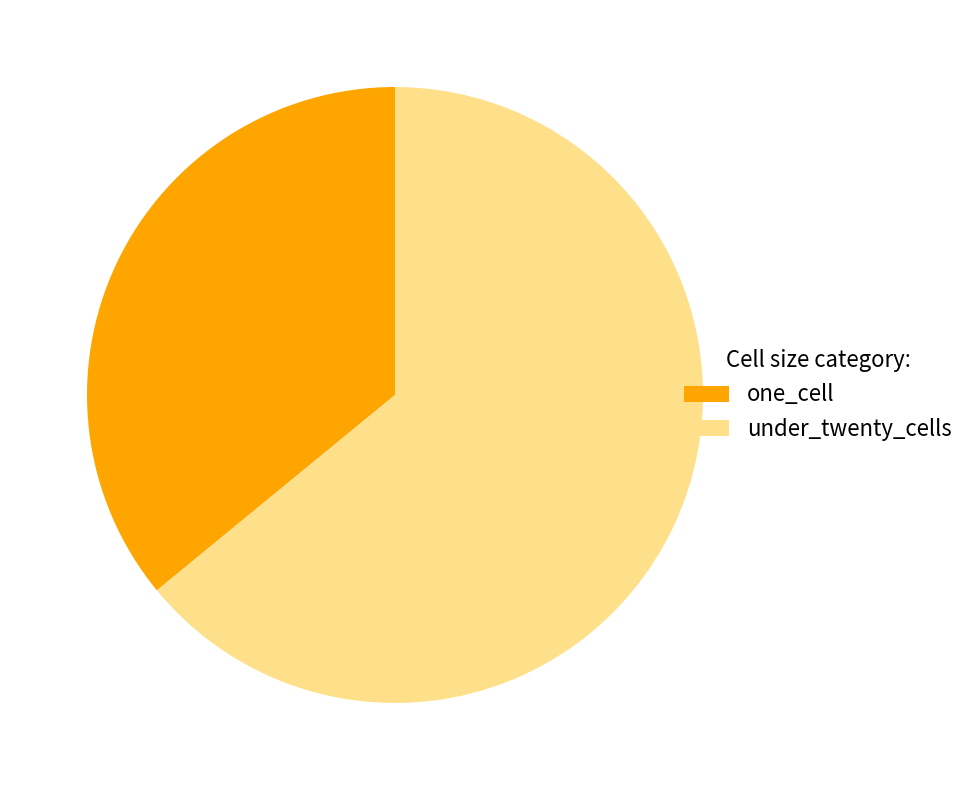

Count the number of slices in the pie.

2